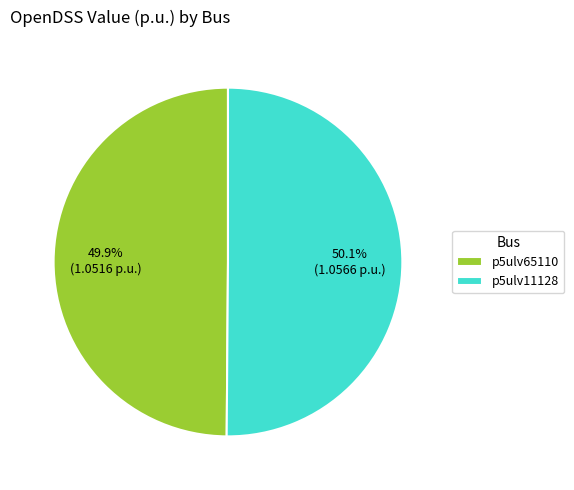

The p5ulv11128 slice represents 50% of the pie. True or false?

True